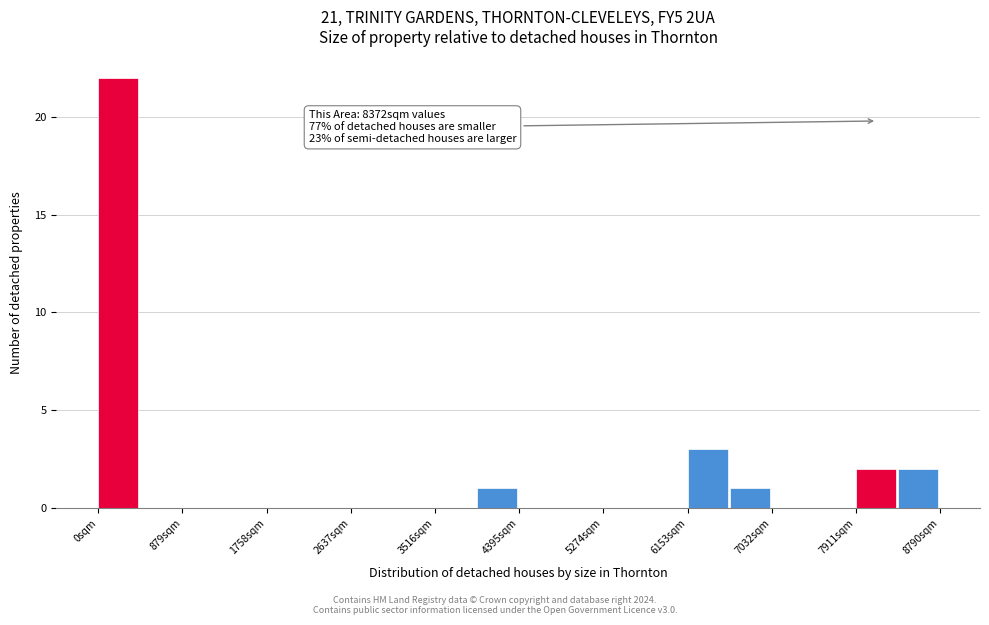

Which range on the x-axis has the tallest bar?

0 to 400